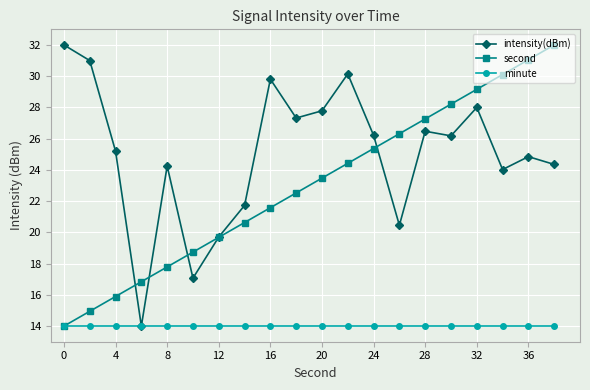

What is the maximum value for second?

32.0